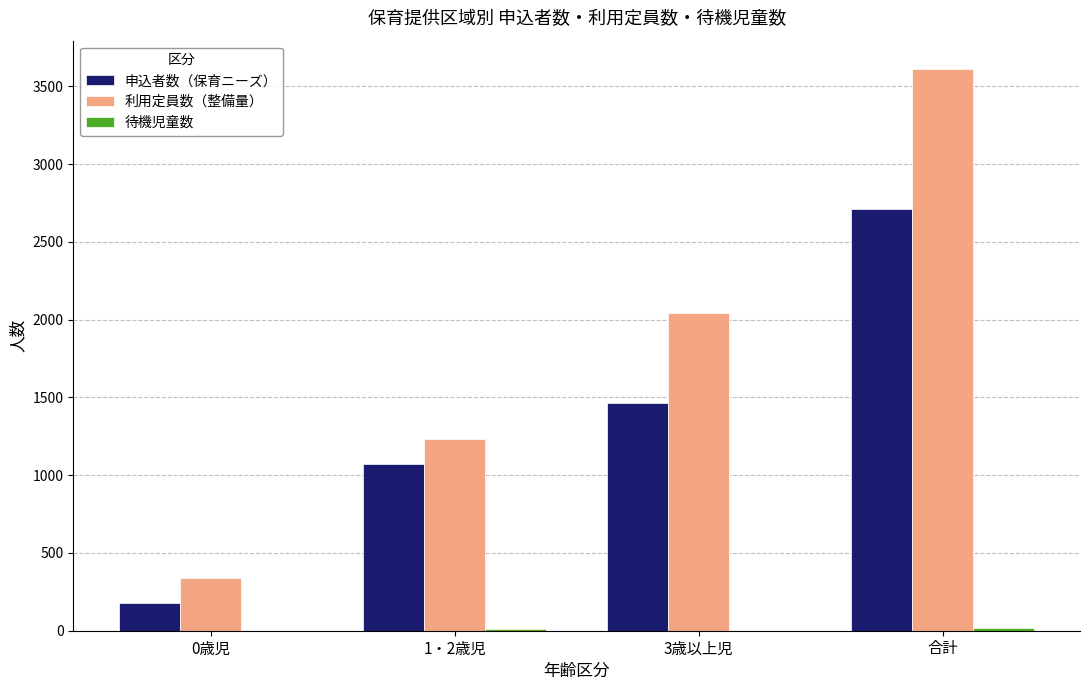

Which series changed the most between 0歳児 and 3歳以上児?

利用定員数（整備量）